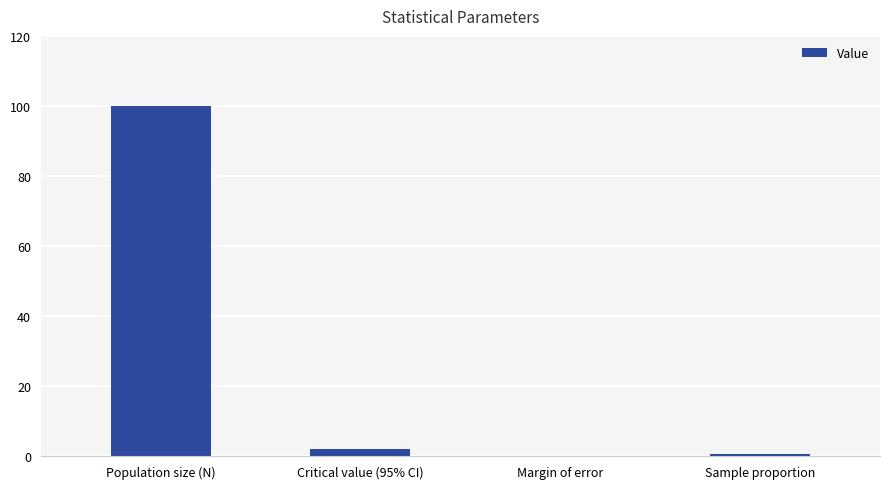

The chart shows a value of 2.0 at Critical value (95% CI). True or false?

True